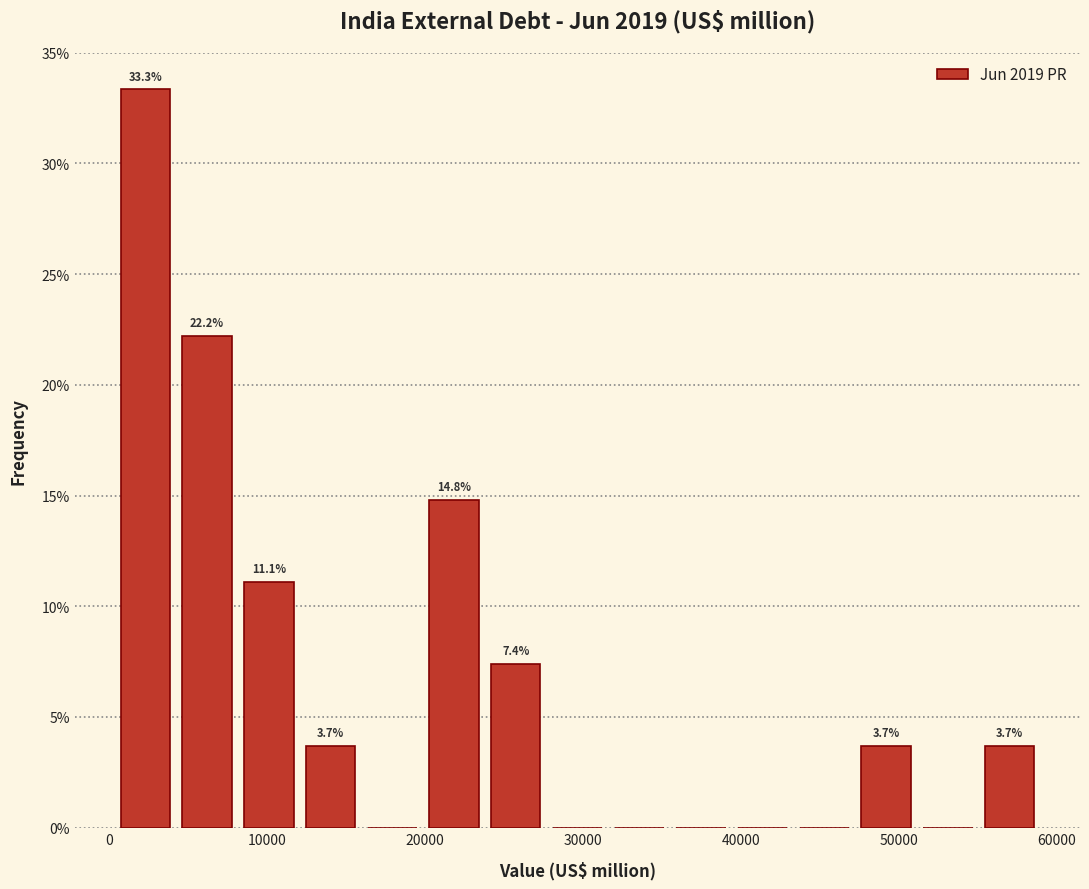

Read against the x-axis, roughly where is the centre of the tallest bar?

2000